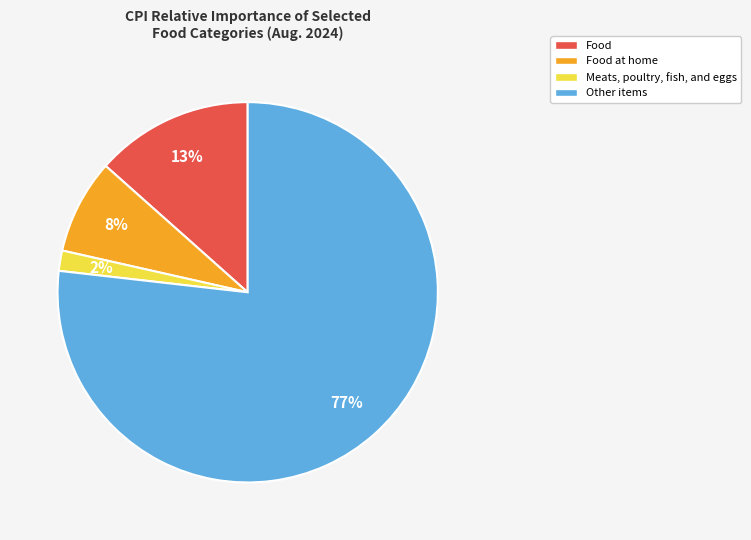

Does any single category account for the majority?

Yes